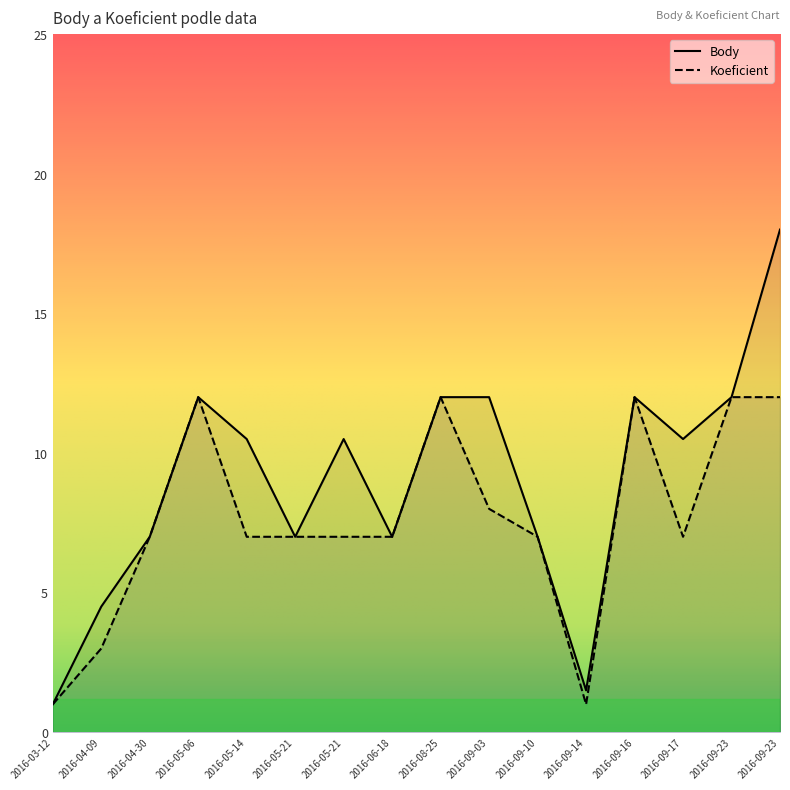

At which category is the sum across all series the highest?

2016-09-23